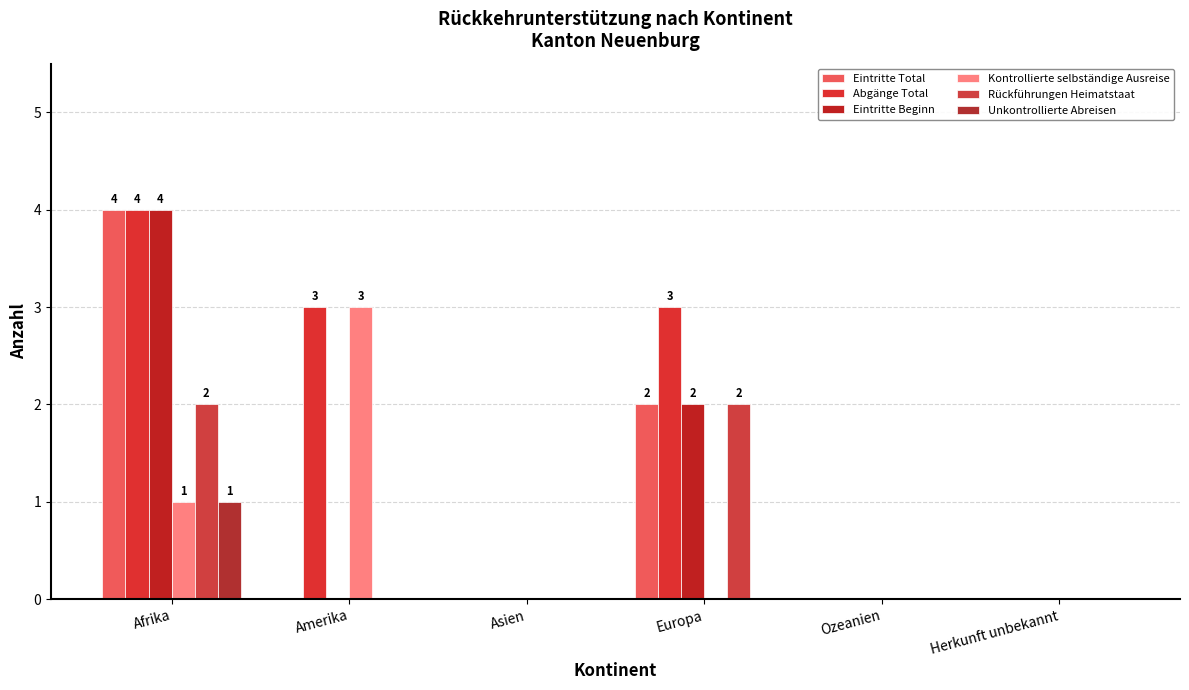

Are the bars grouped side by side (vs. stacked)?

Yes